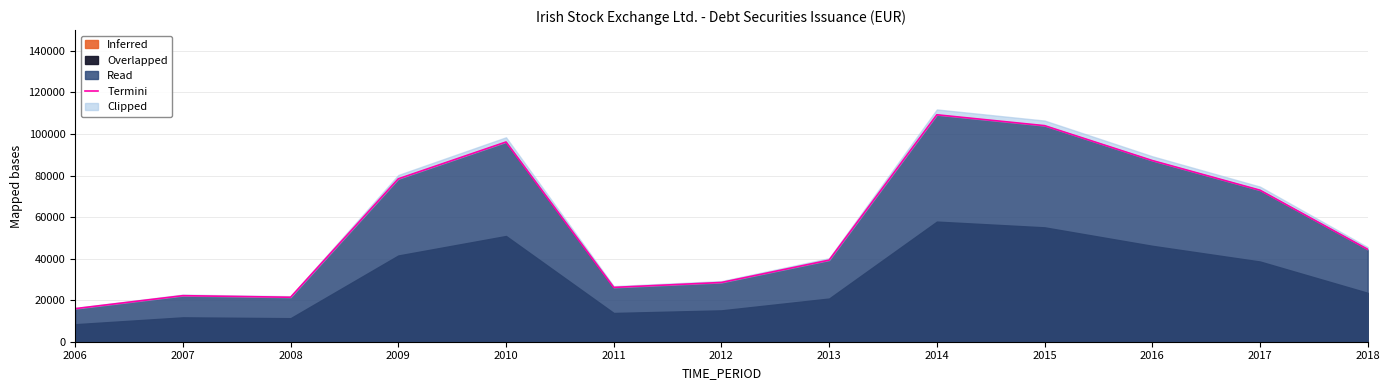

The value of Read at 2010 is 64865.6. True or false?

False